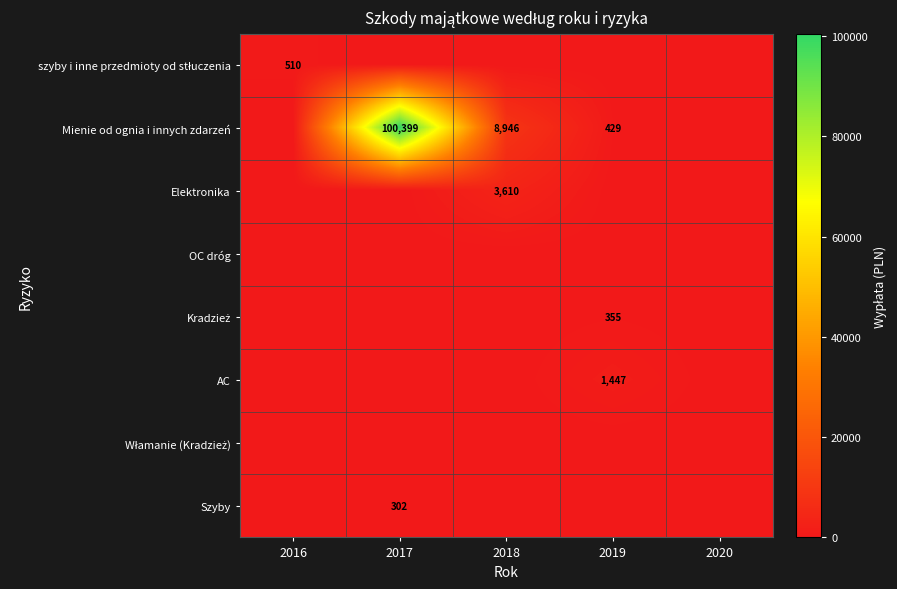

The Elektronika series shows 2276 at 2018. True or false?

False